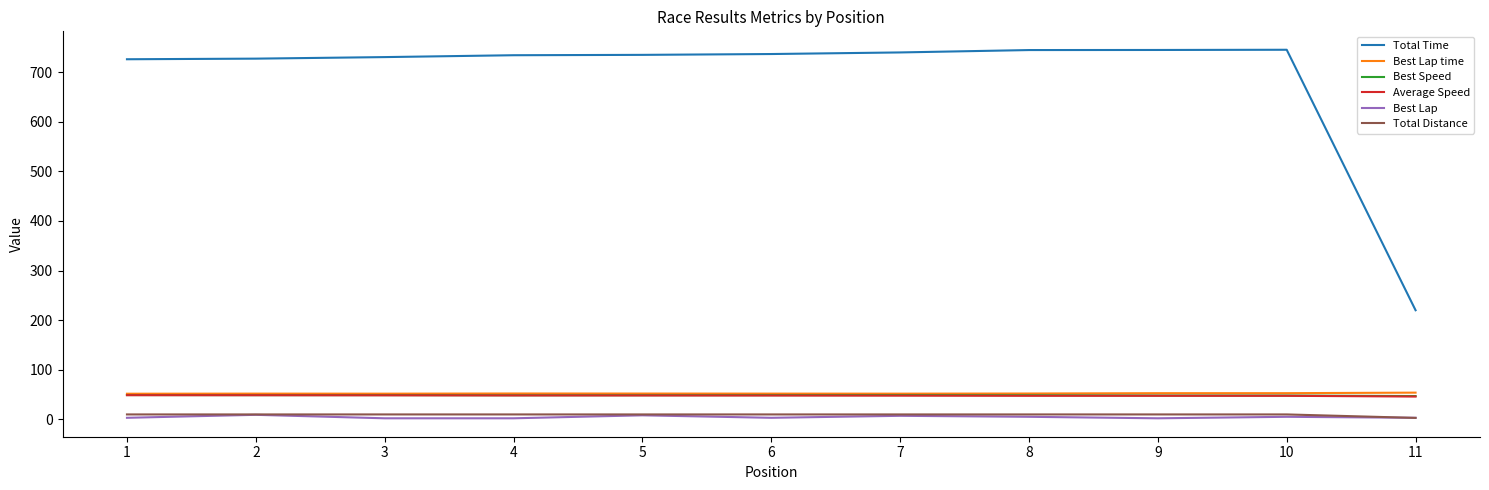

Where does the Total Time series first go above 734?

4